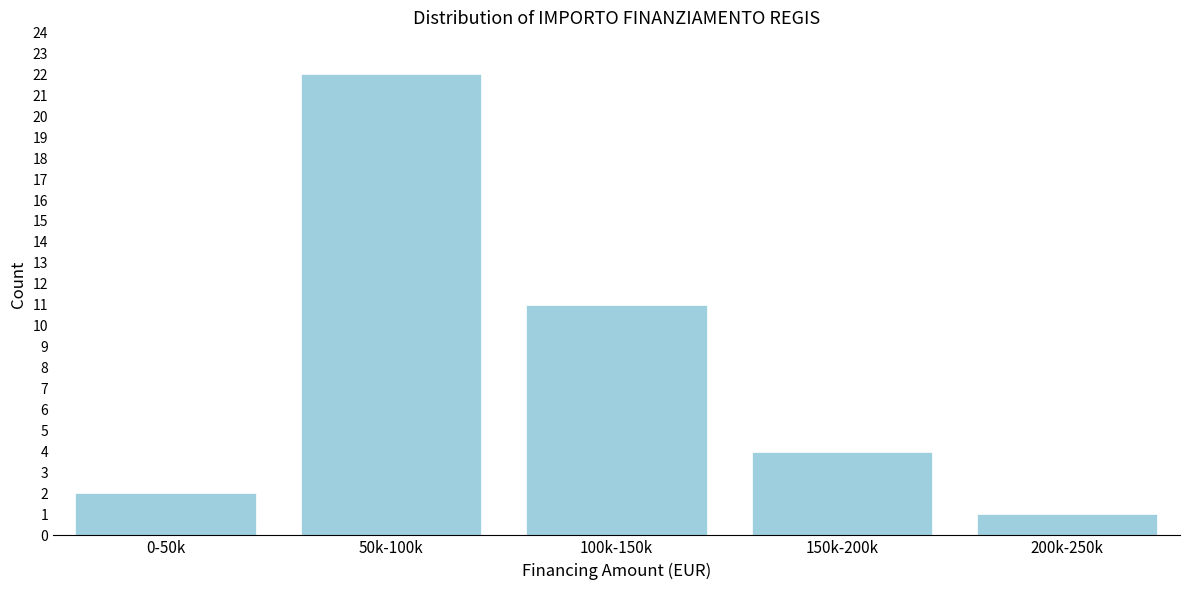

Reading left to right, list all the values displayed in this chart.

2	22	11	4	1